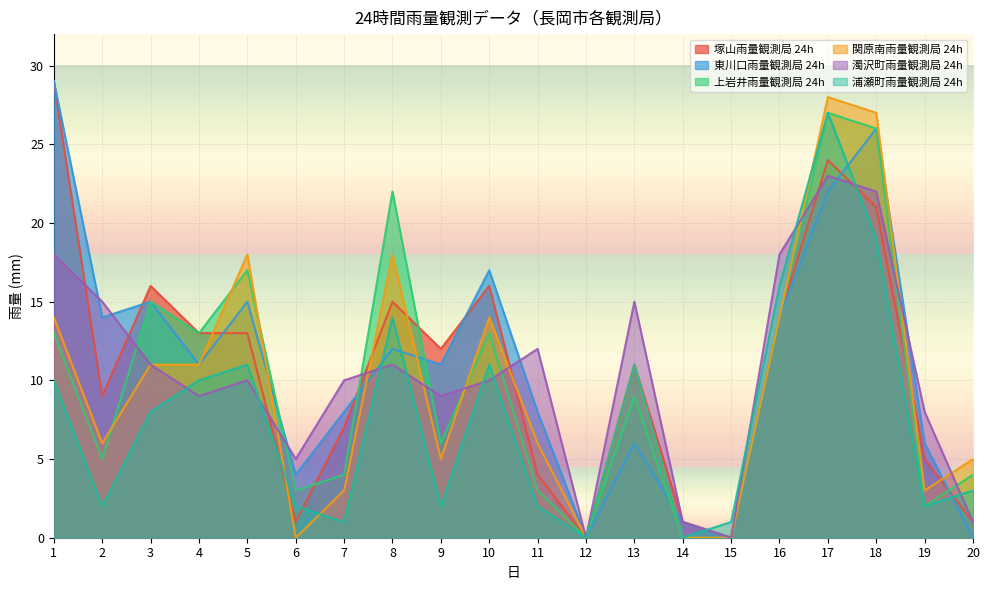

What are all the series names shown in the legend?

塚山雨量観測局 24h, 東川口雨量観測局 24h, 上岩井雨量観測局 24h, 関原南雨量観測局 24h, 濁沢町雨量観測局 24h, 浦瀬町雨量観測局 24h